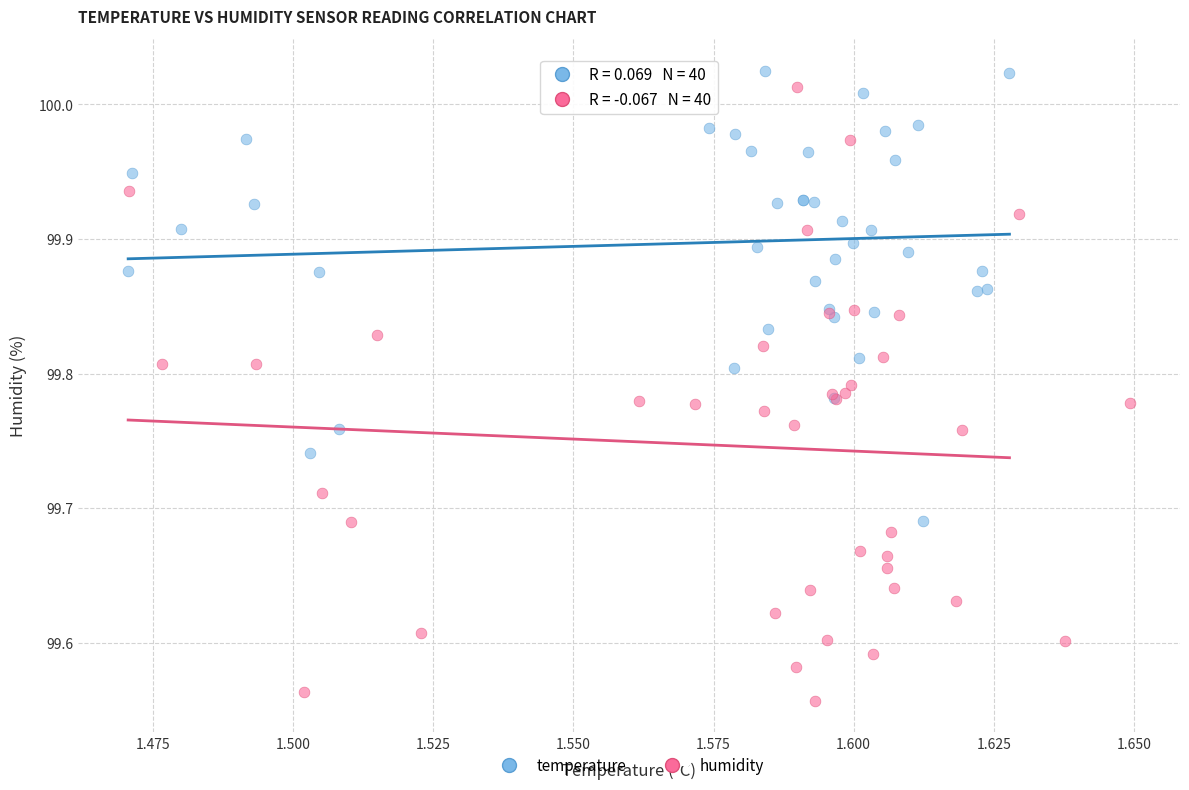

Which series reaches the minimum Y coordinate?

humidity